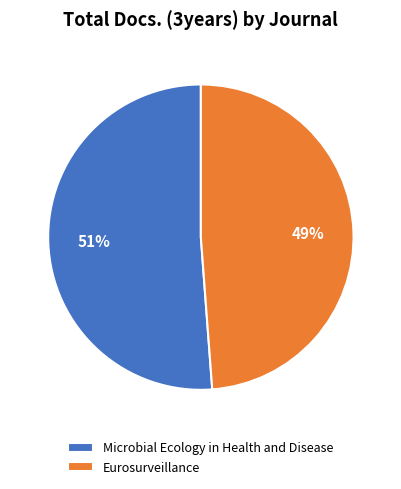

Is there a majority slice in this chart?

Yes